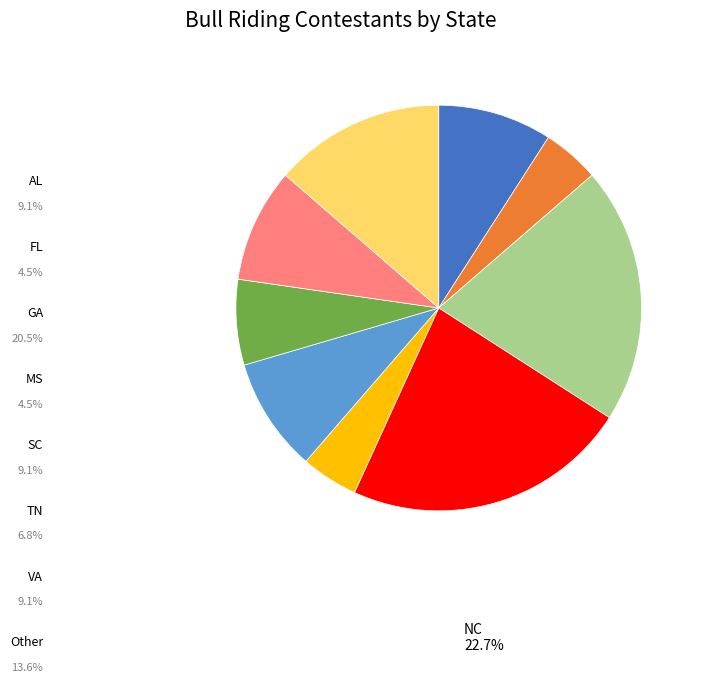

Which has a higher value, MS or TN?

TN